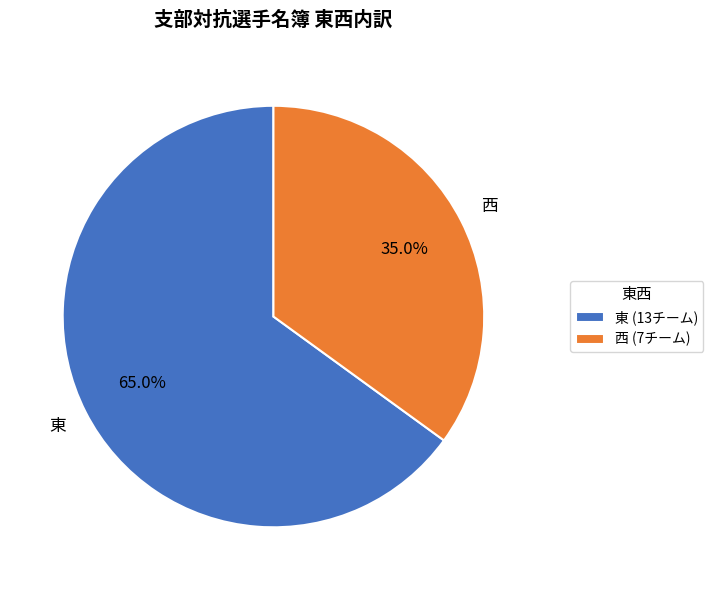

To the nearest percent, what is the difference between the 西 and 東 slice percentages?

30%